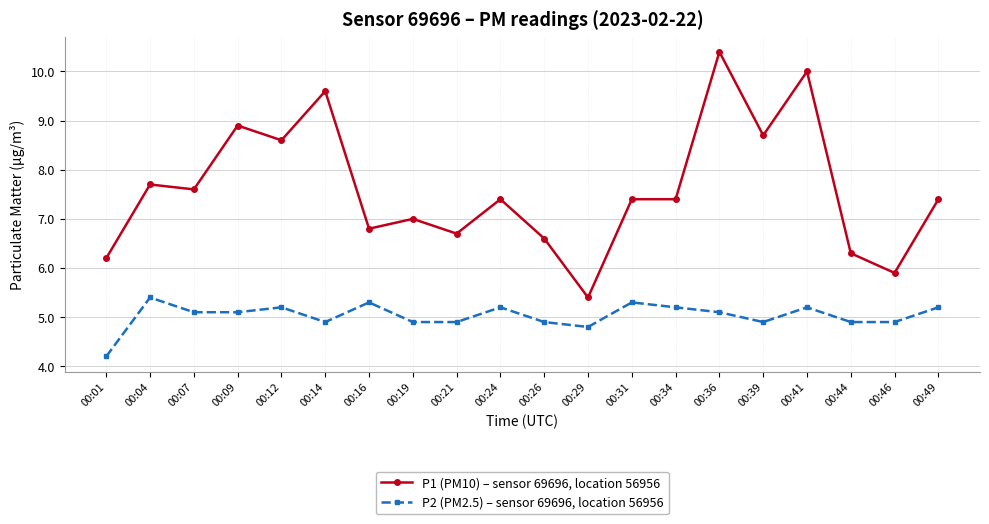

At which label does P1 (PM10) – sensor 69696, location 56956 reach its minimum?

00:29